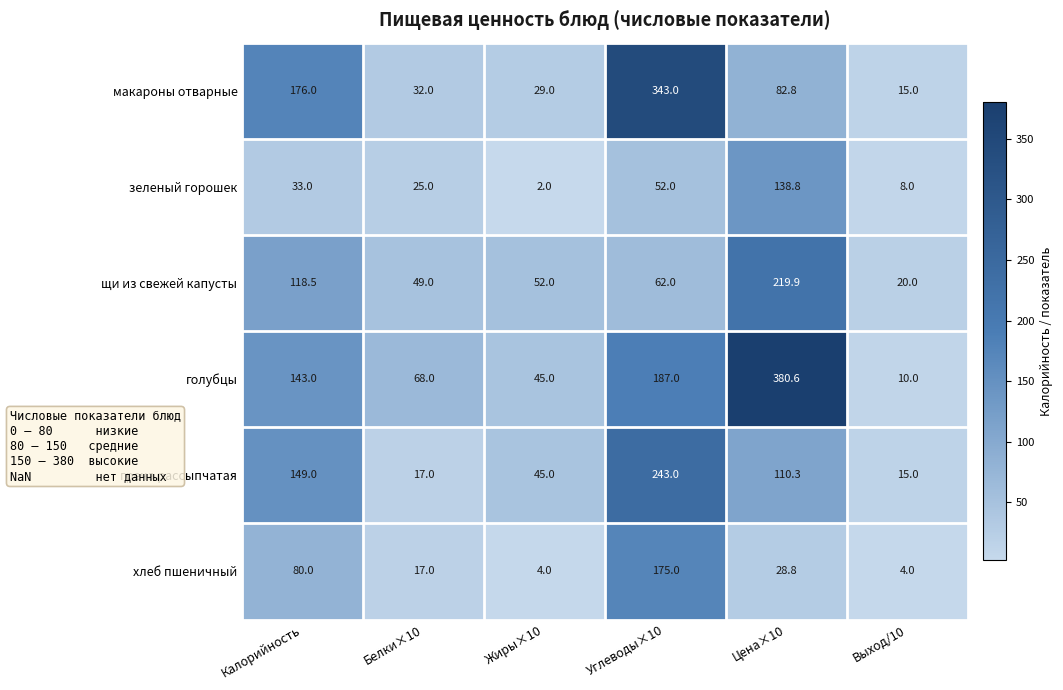

What is the sum of all хлеб пшеничный values?

308.8